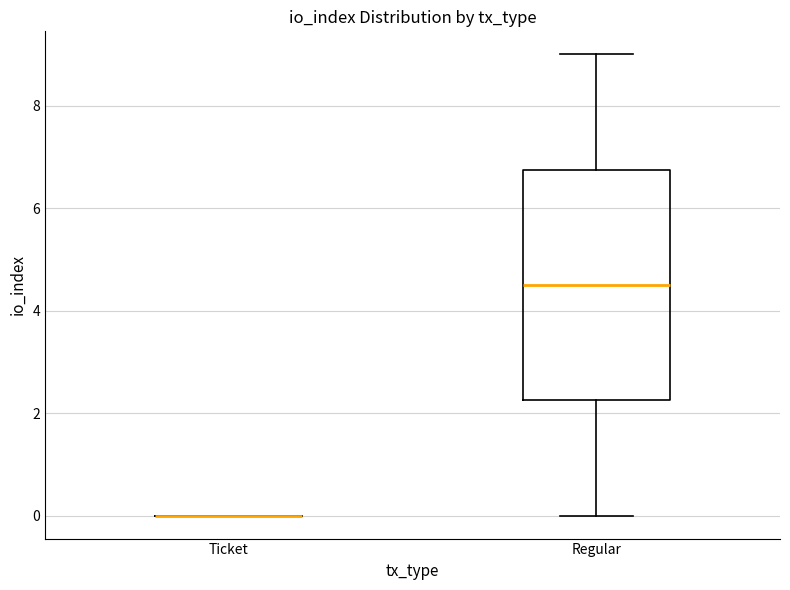

Where does the median line of the box for Regular sit on the y-axis? The values are not printed on the chart, so give them approximately, as read against the axis.

4.6